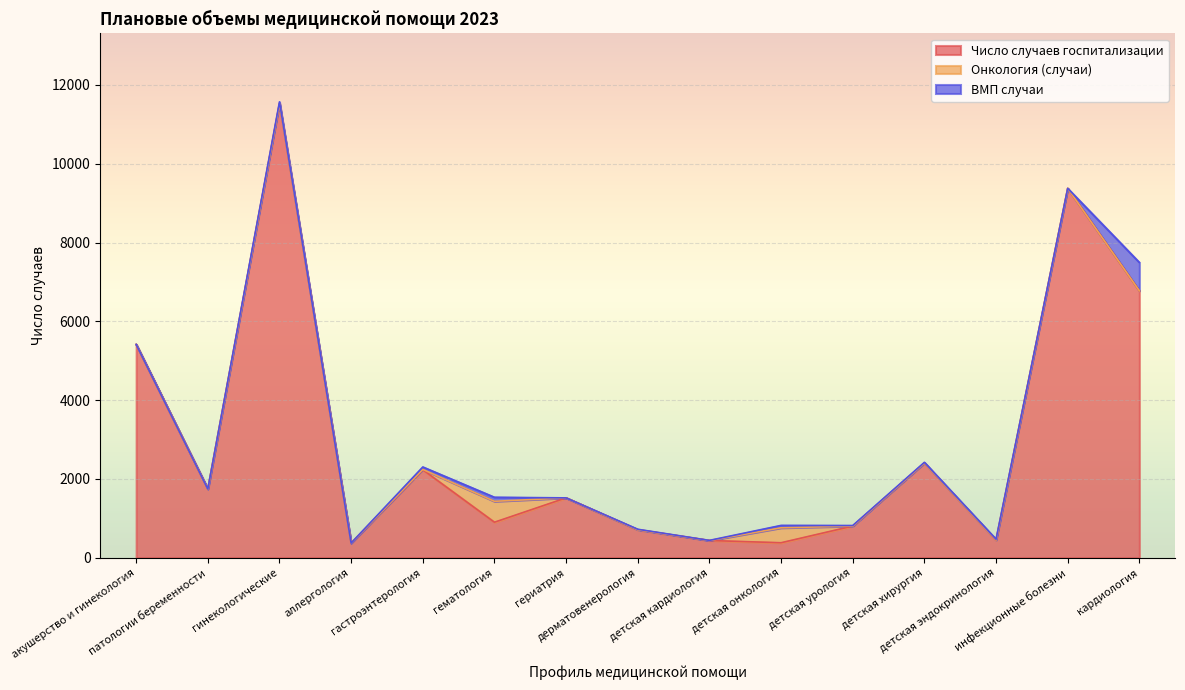

Which label corresponds to the largest value in the chart?

гинекологические